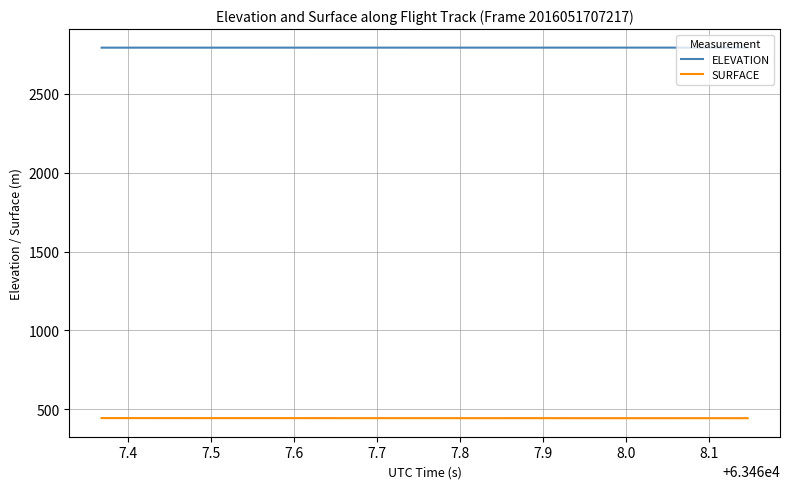

Which series has the largest total across all categories?

ELEVATION